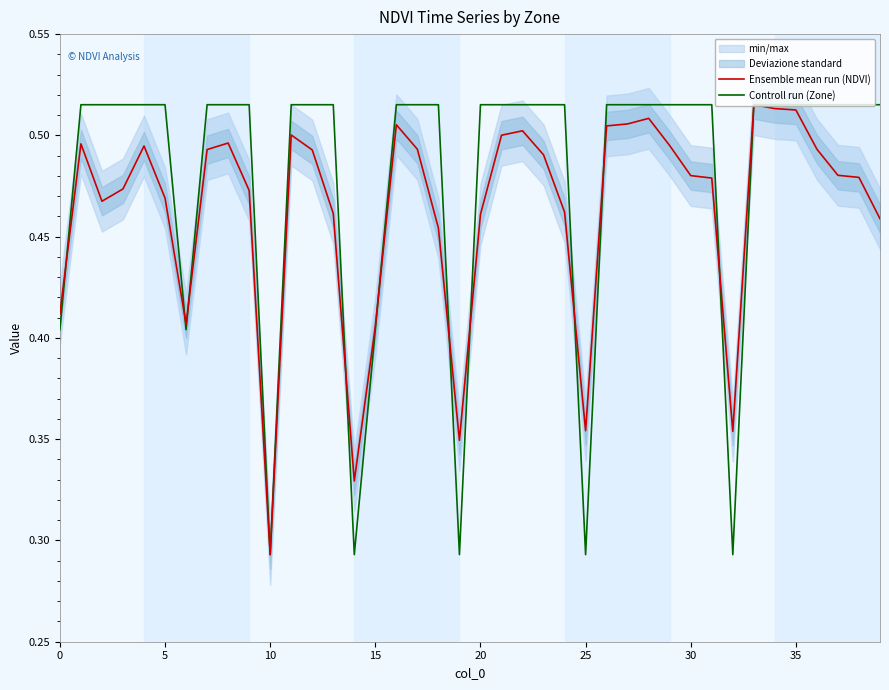

Is it true that Controll run (Zone) equals 0.8 at 27?

False